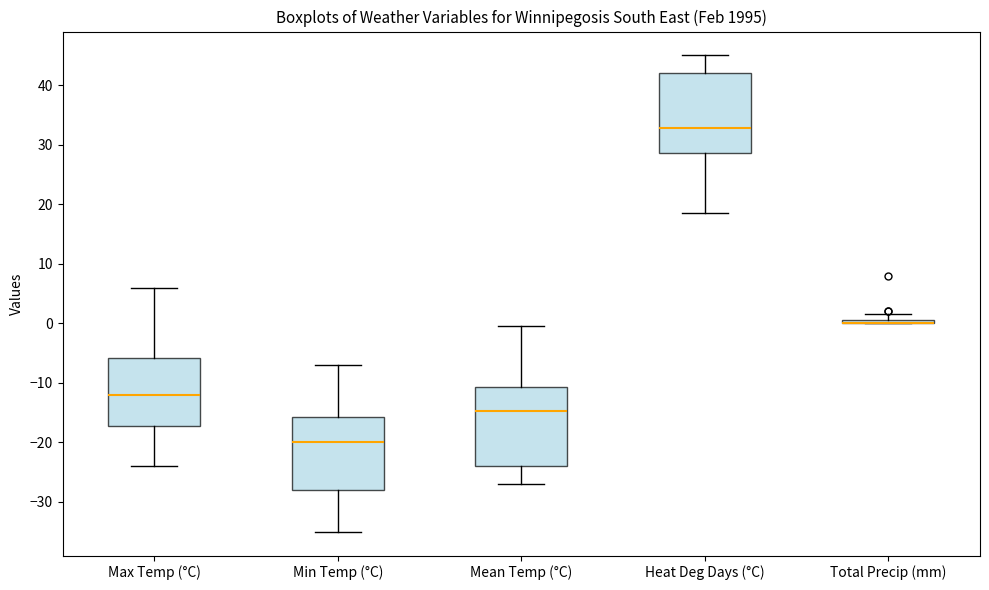

Where does the lower whisker of the box for Heat Deg Days (°C) end on the y-axis? The values are not printed on the chart, so give them approximately, as read against the axis.

19